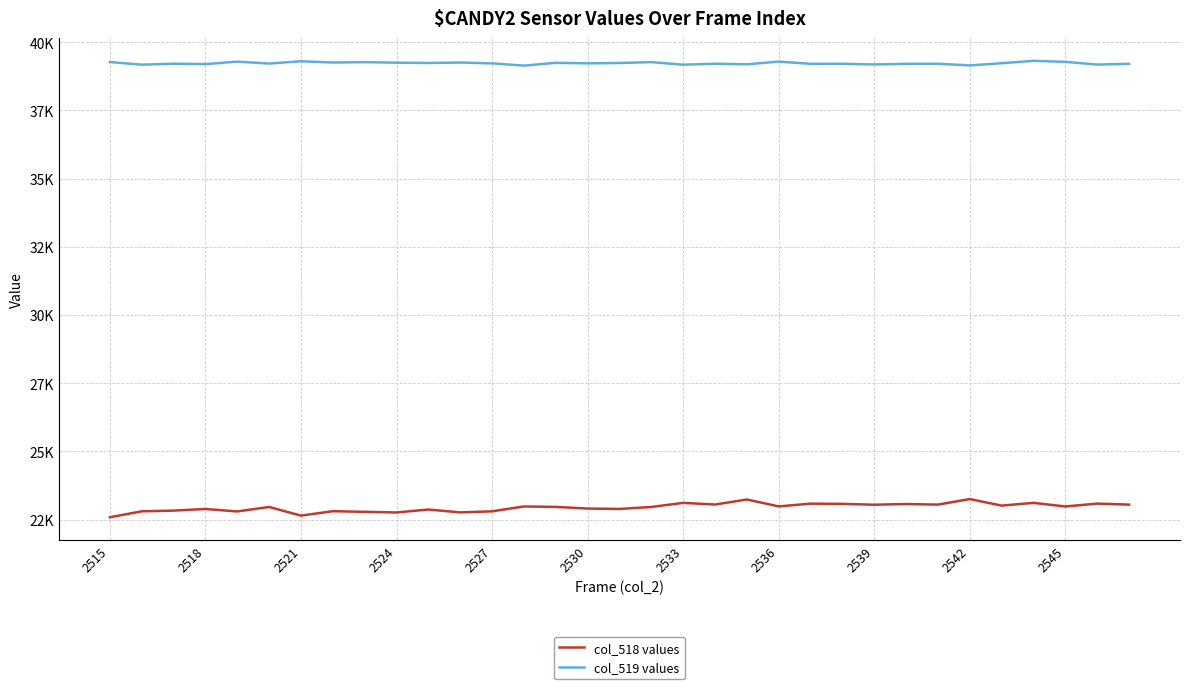

True or false: col_518 values and col_519 values cross at least once.

False